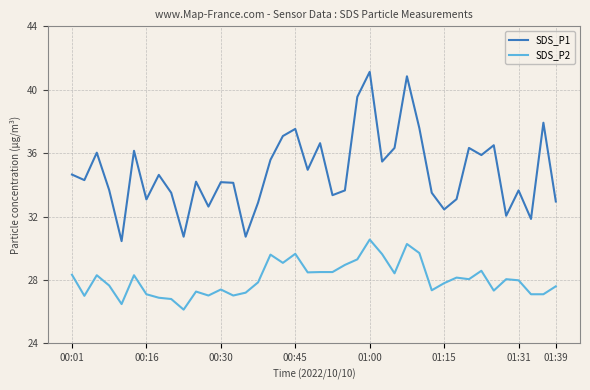

List the series in order of their peak value, lowest first.

SDS_P2, SDS_P1